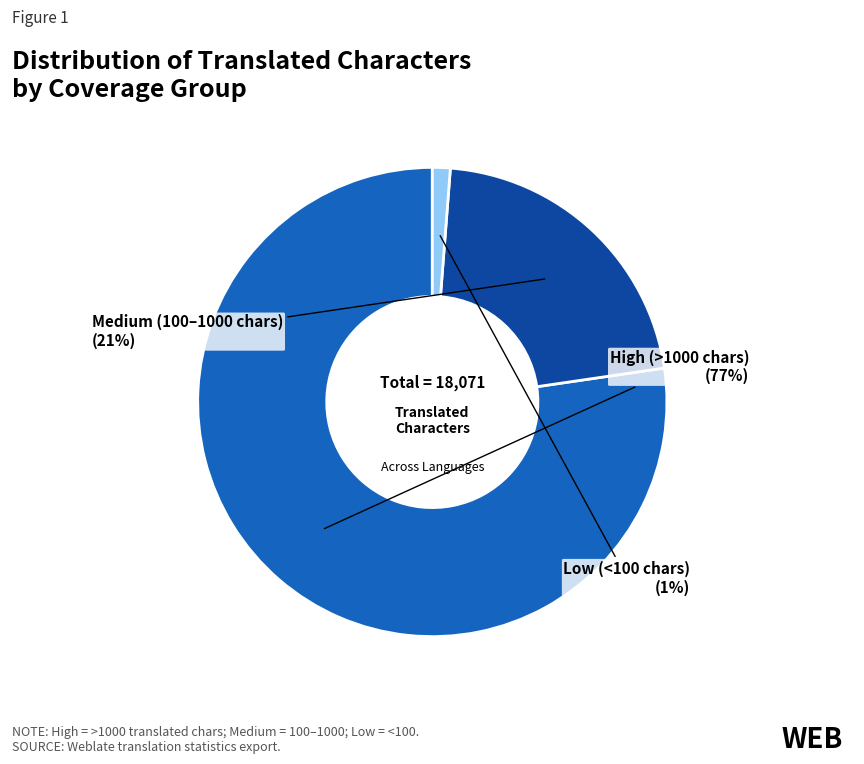

How many slices are in this pie chart?

3